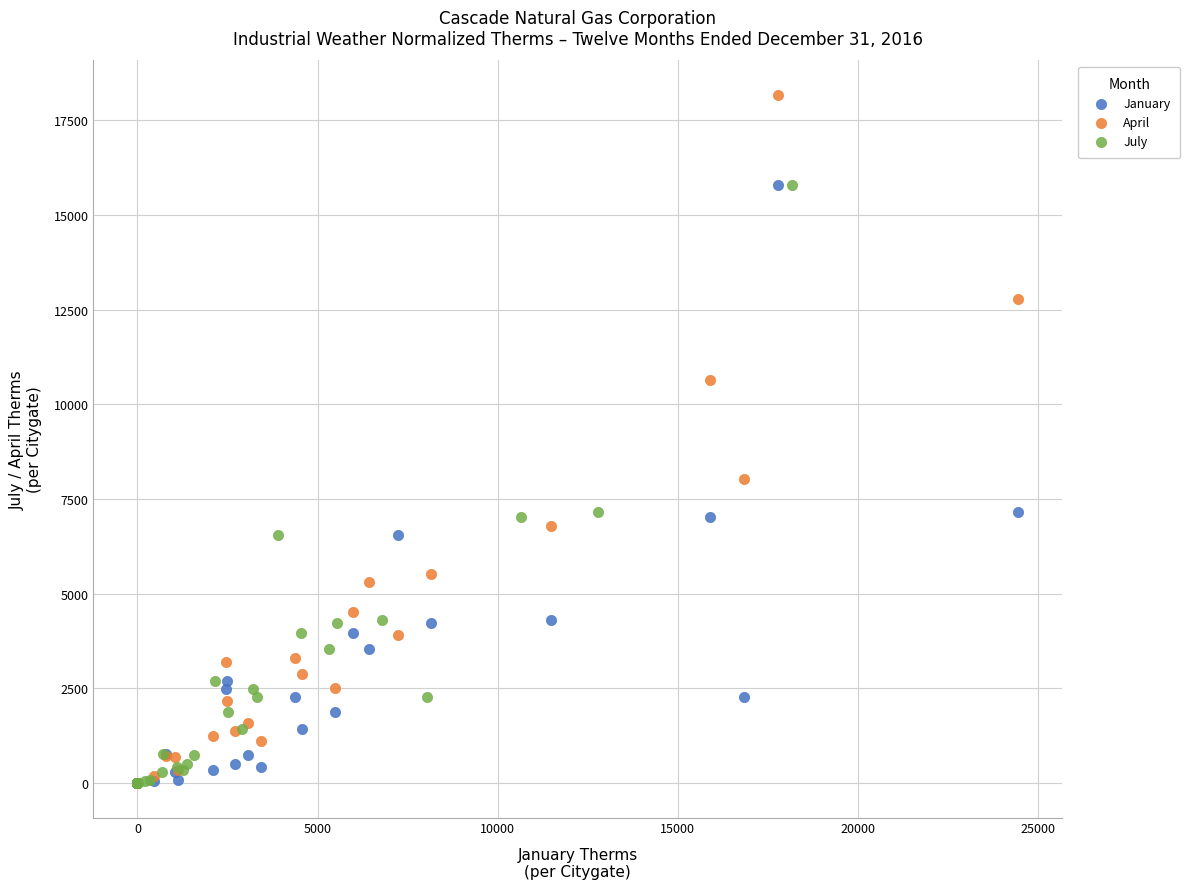

Which series reaches the maximum Y coordinate?

April